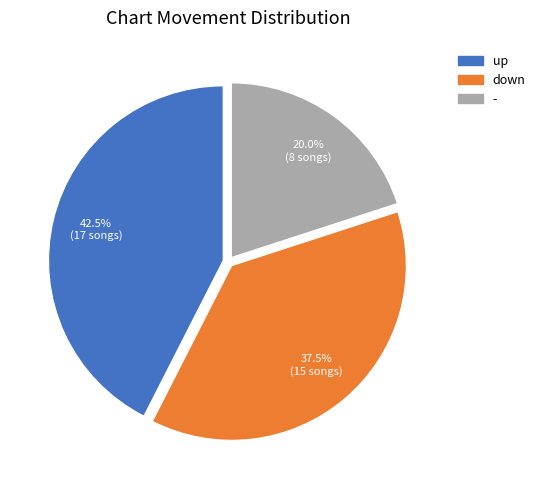

Do down and - together represent more than half of the pie?

Yes